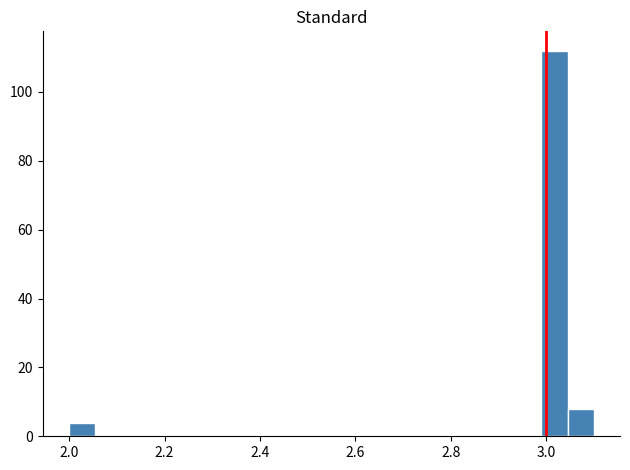

Read against the x-axis, roughly where is the centre of the tallest bar?

3.02